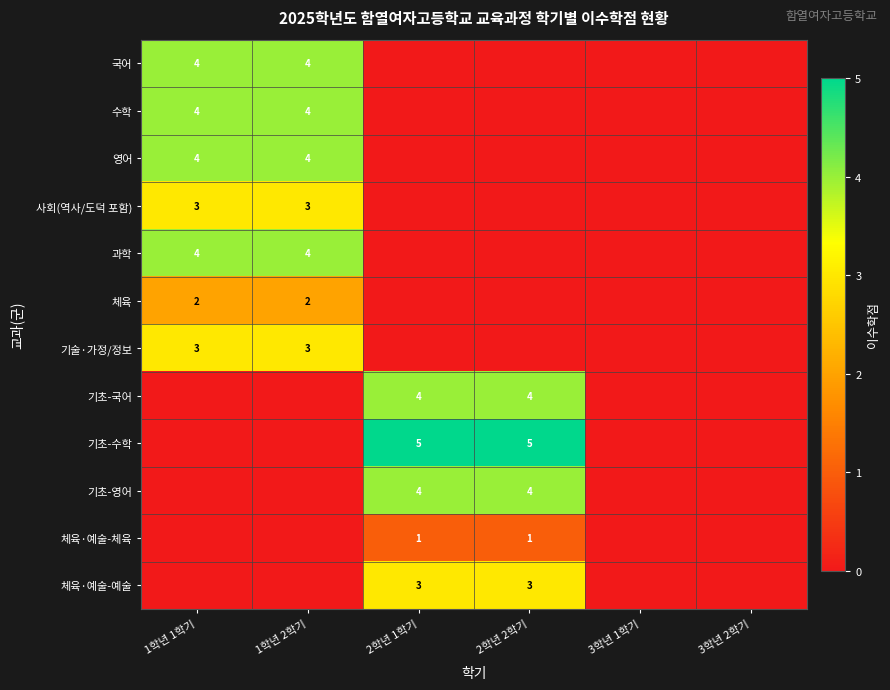

The 영어 series shows 4 at 1학년 1학기. True or false?

True